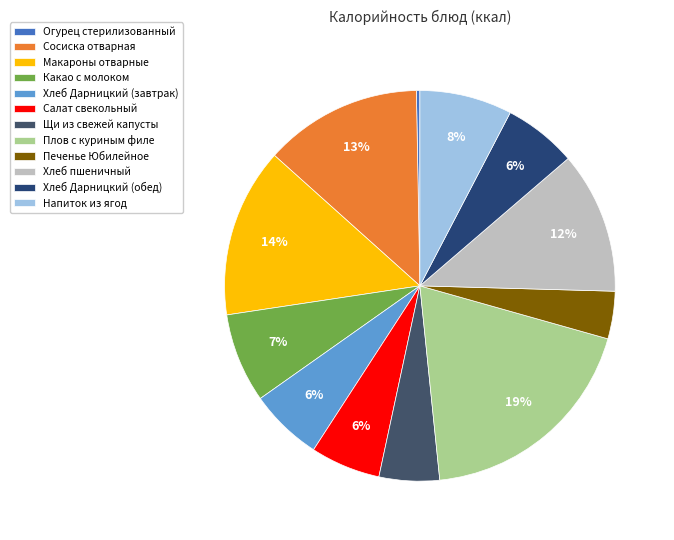

What percentage is the Какао с молоком slice, to the nearest percent?

7%